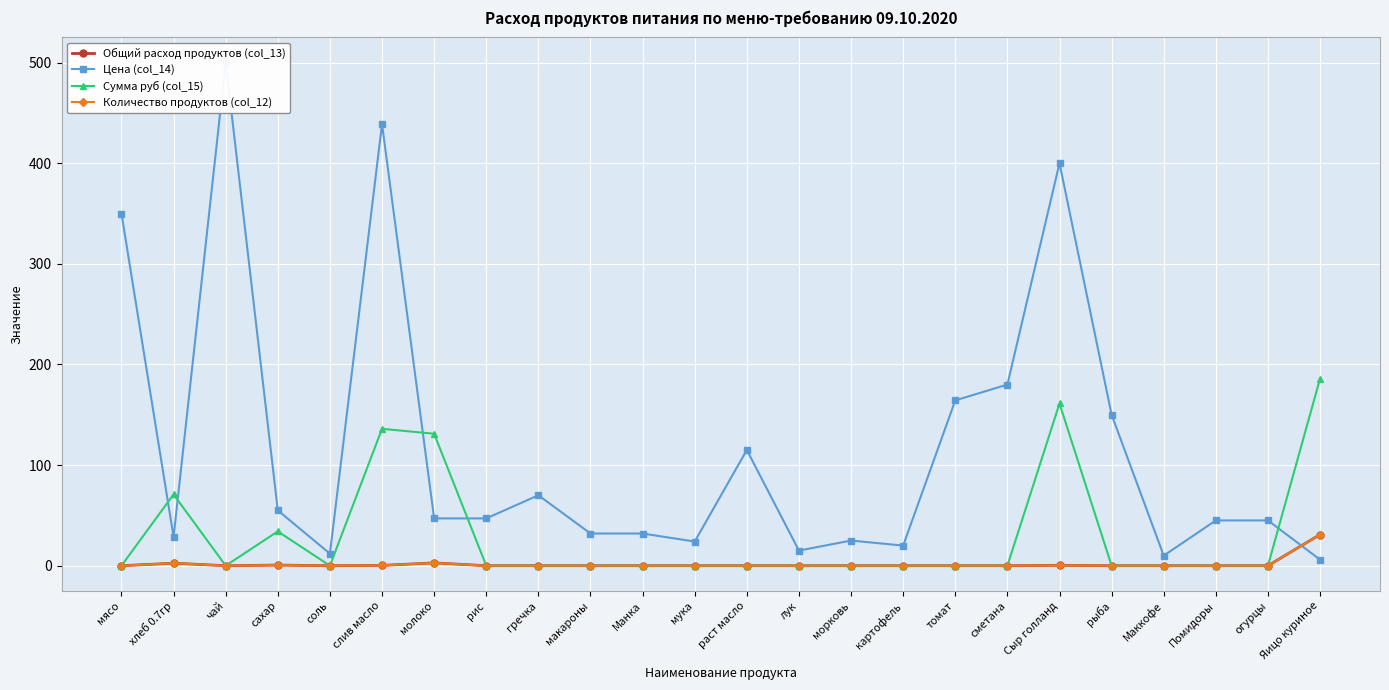

What is the highest value of the Цена (col_14) series?

500.0